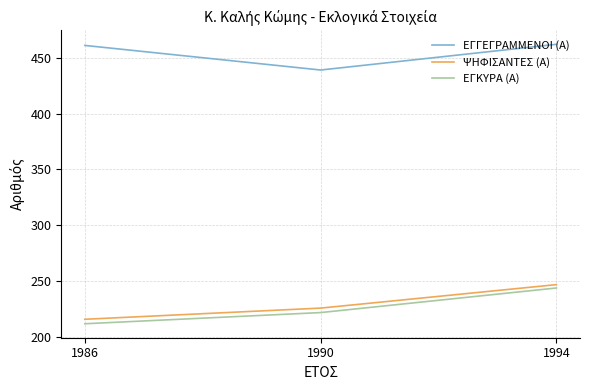

What are all the series names shown in the legend?

ΕΓΓΕΓΡΑΜΜΕΝΟΙ (Α), ΨΗΦΙΣΑΝΤΕΣ (Α), ΕΓΚΥΡΑ (Α)